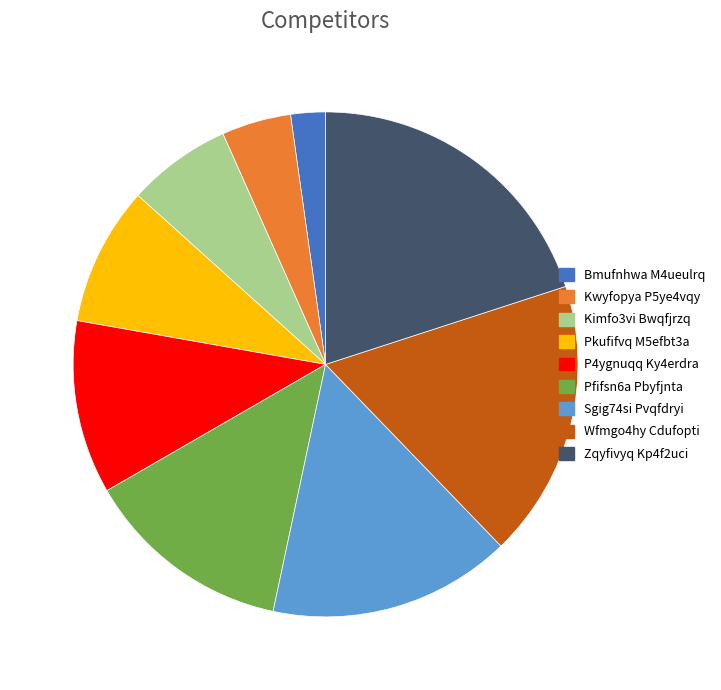

What is the largest slice in the pie chart?

Zqyfivyq Kp4f2uci